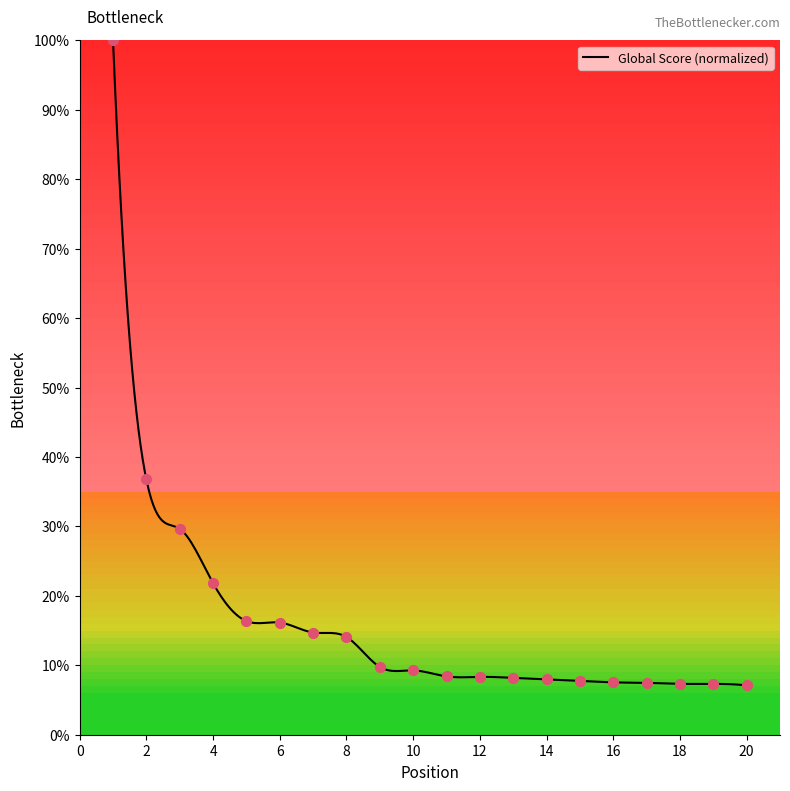

What is the change in value from 7 to 13?

-6.5